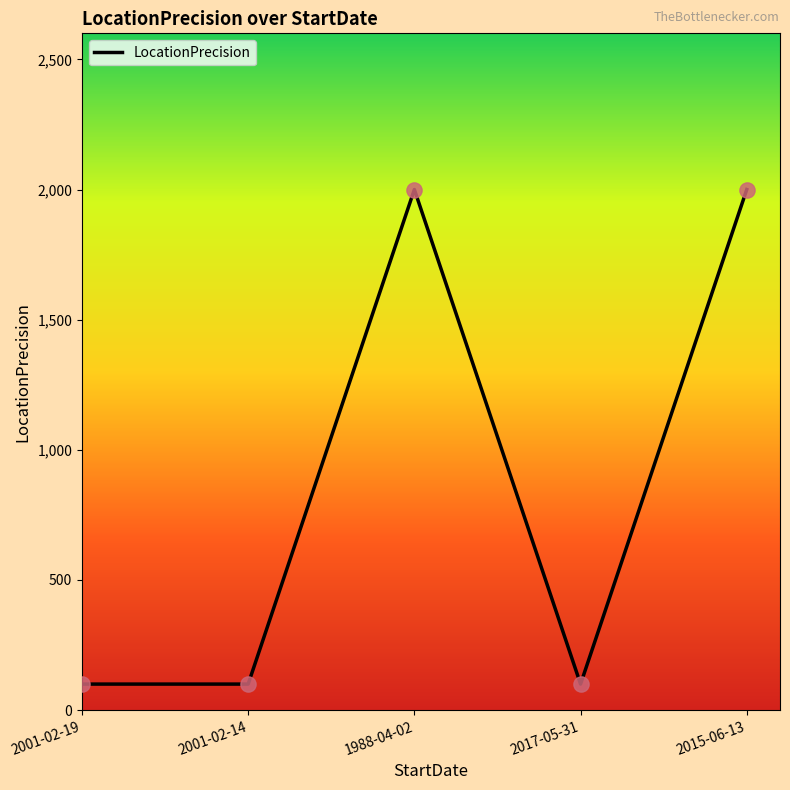

Approximately how many times larger is the value at 2001-02-14 compared to 1988-04-02?

0.1